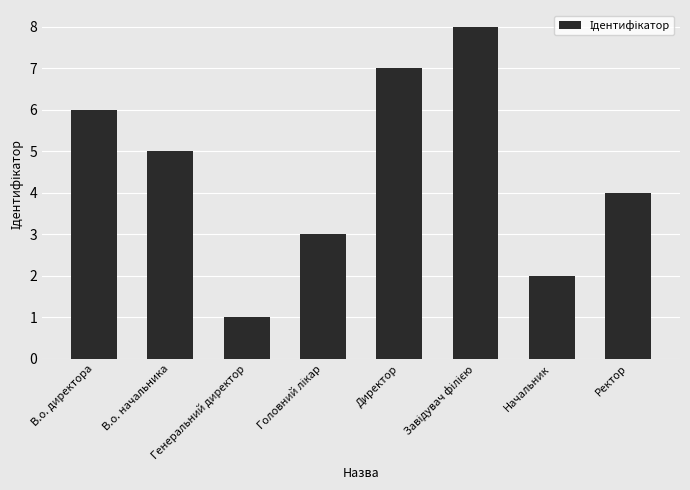

What is the difference between the second highest and minimum values?

6